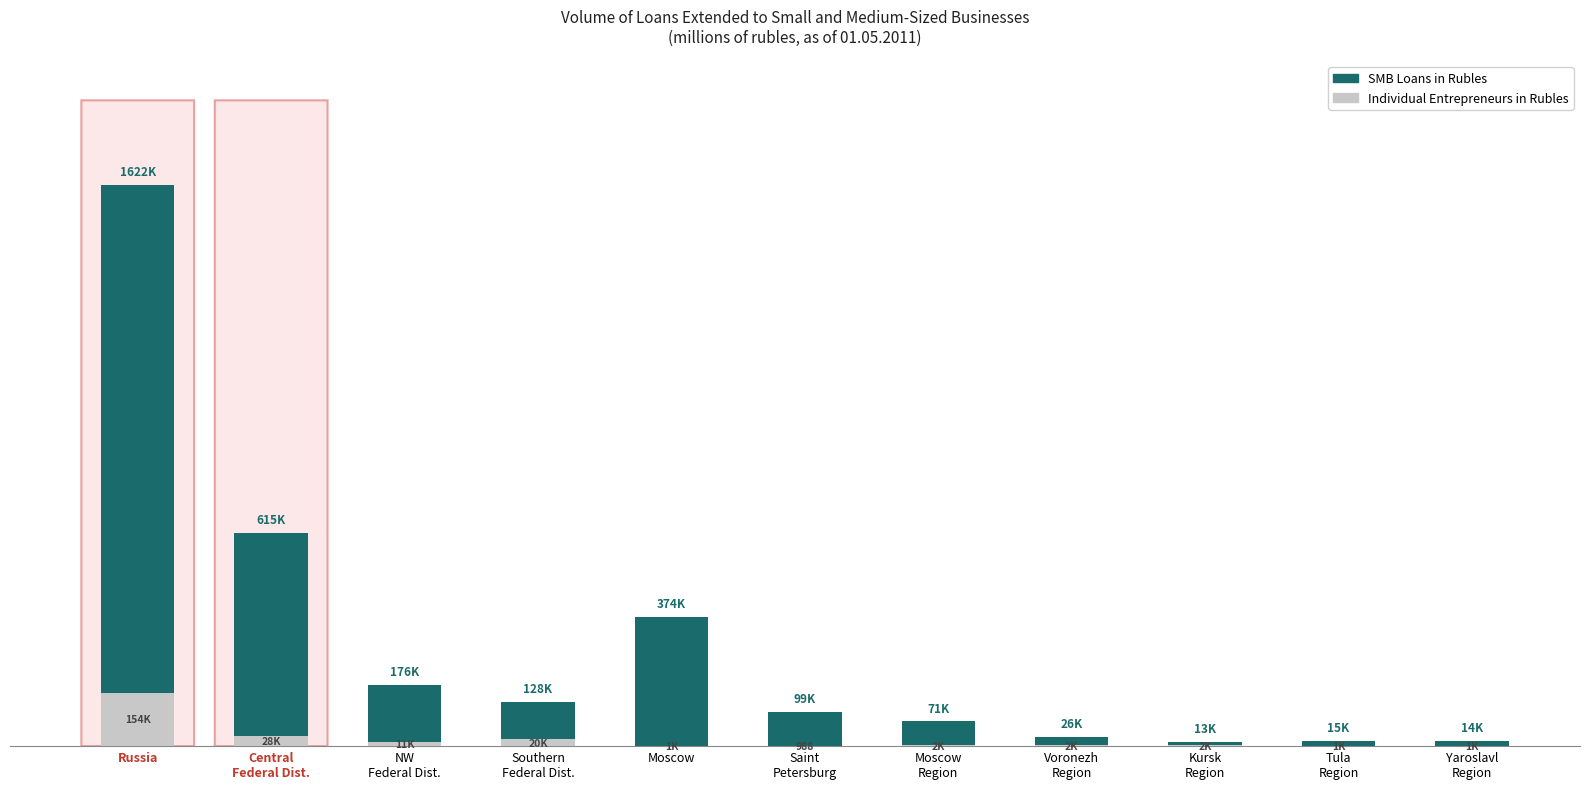

True or false: SMB Loans in Rubles has a value of 71626 at Moscow
Region.

True